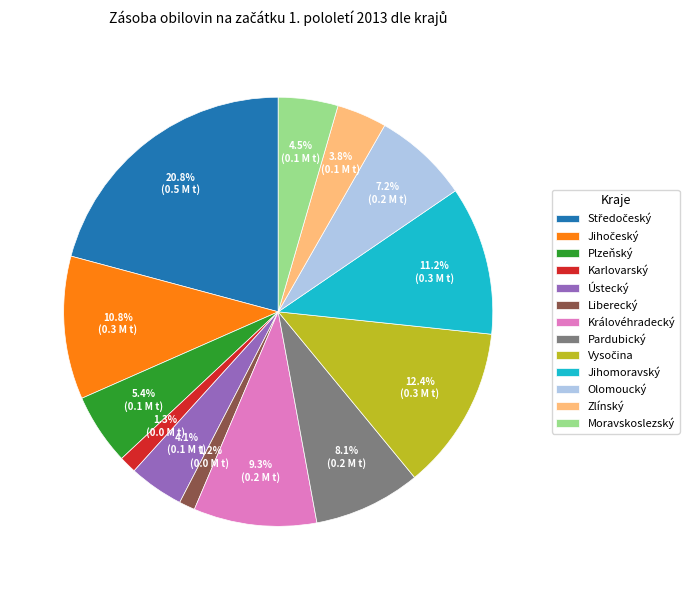

Combined, what portion of the pie is Plzeňský and Královéhradecký?

14.7%